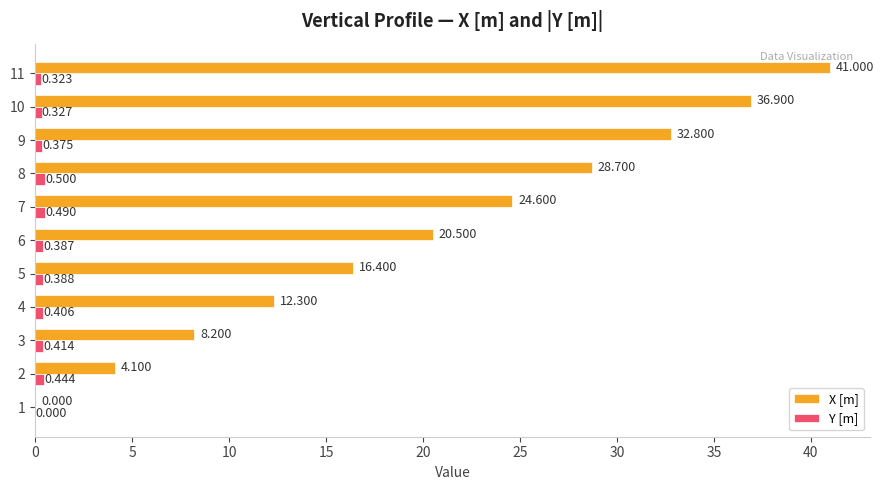

Between 1 and 9, which series saw the biggest shift?

X [m]